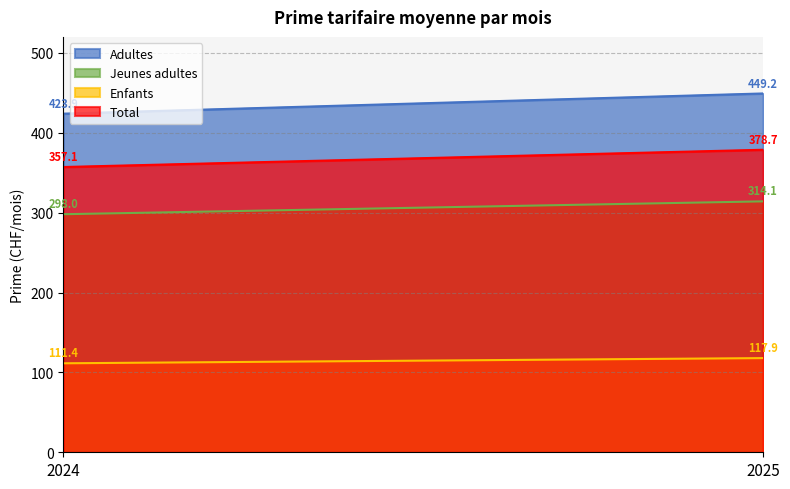

What is the greatest value displayed?

449.2